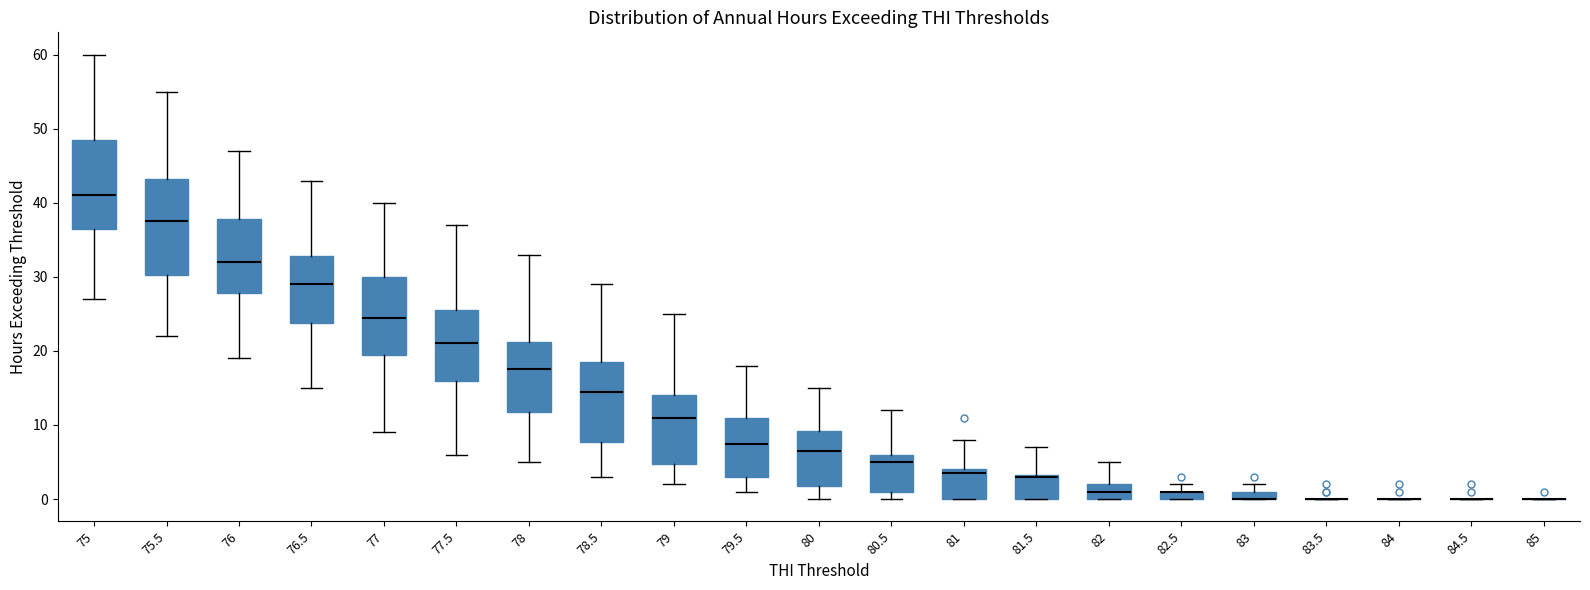

Where is the lower edge of the box at x = 81.5 on the y-axis? The values are not printed on the chart, so give them approximately, as read against the axis.

0